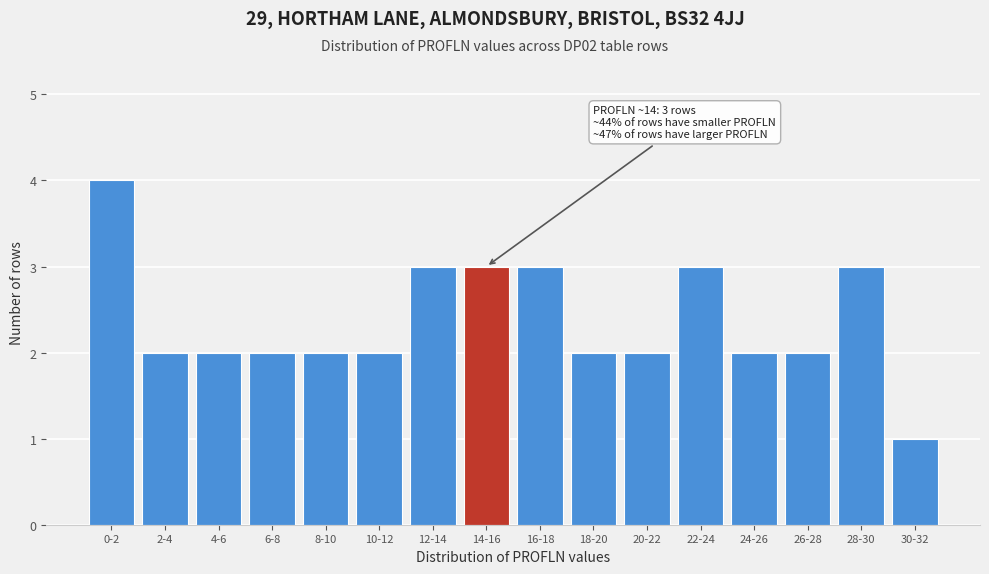

Reading left to right, extract all data points from this chart.

4	2	2	2	2	2	3	3	3	2	2	3	2	2	3	1